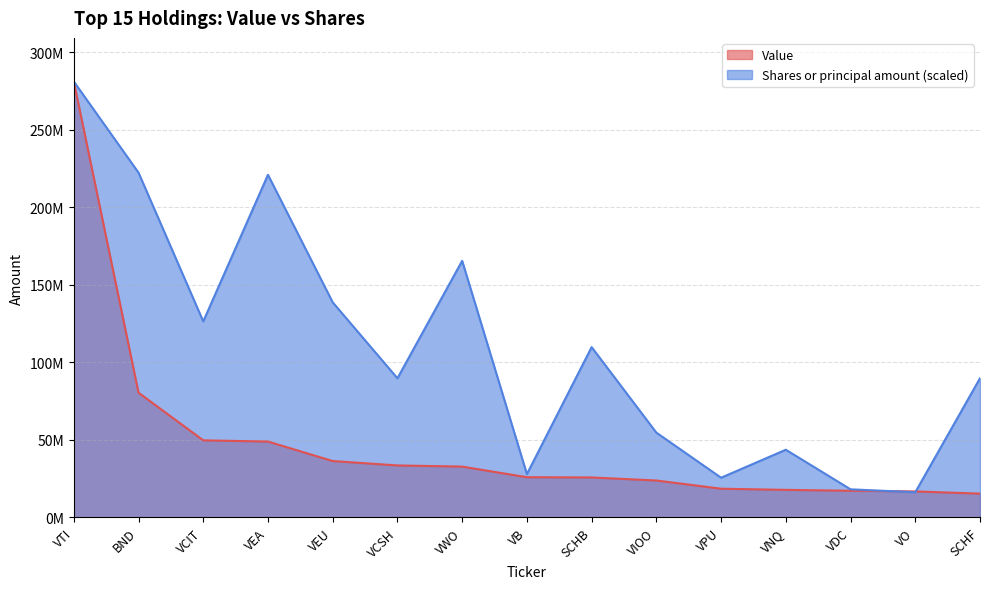

Reading left to right, transcribe all the data shown in this chart.

Value: VTI=281035873.0	BND=80401568.0	VCIT=49661312.0	VEA=48883775.0	VEU=36322362.0	VCSH=33491538.0	VWO=32740939.0	VB=25888496.0	SCHB=25731602.0	VIOO=23772270.0	VPU=18482044.0	VNQ=17741621.0	VDC=17152792.0	VO=16742383.0	SCHF=15296069.0
Shares or principal amount: VTI=281035873.0	BND=222266713.0	VCIT=126350948.8	VEA=220880670.1	VEU=138645931.5	VCSH=89671121.3	VWO=165406500.1	VB=27874342.2	SCHB=109755987.8	VIOO=54644911.7	VPU=25570665.8	VNQ=43606368.5	VDC=18090605.7	VO=16201048.1	SCHF=89710512.6